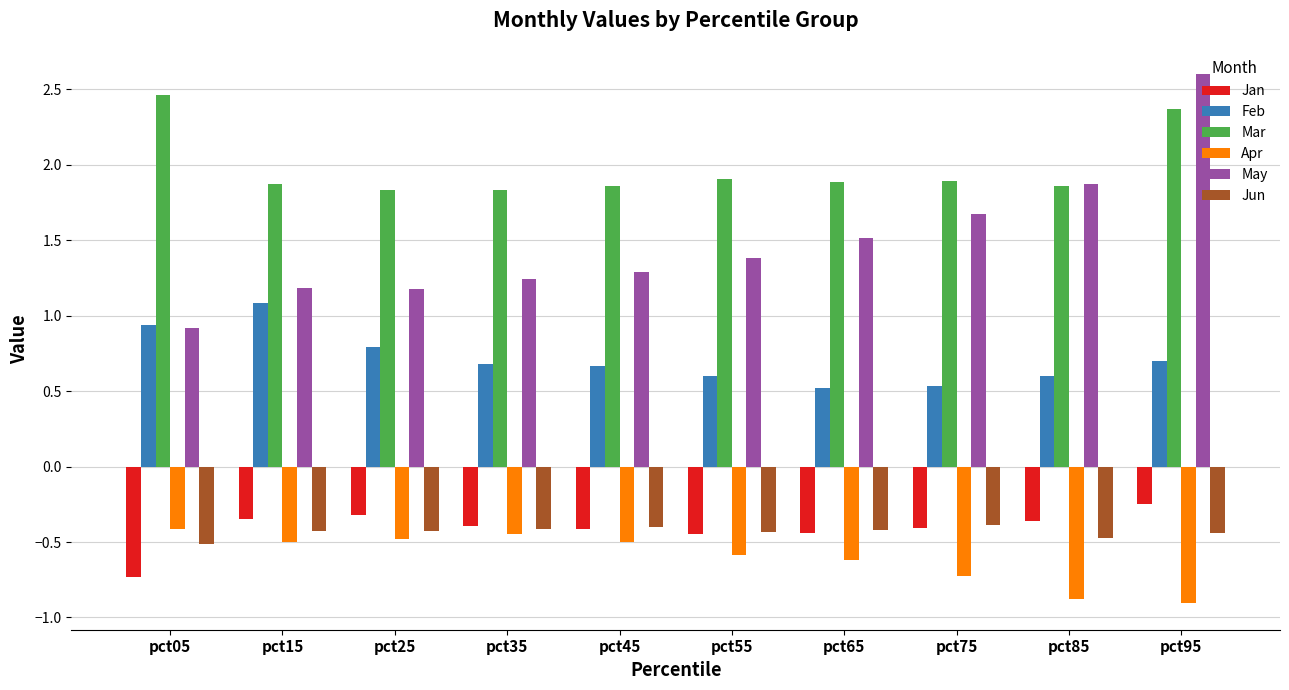

Does the chart contain stacked bars?

No